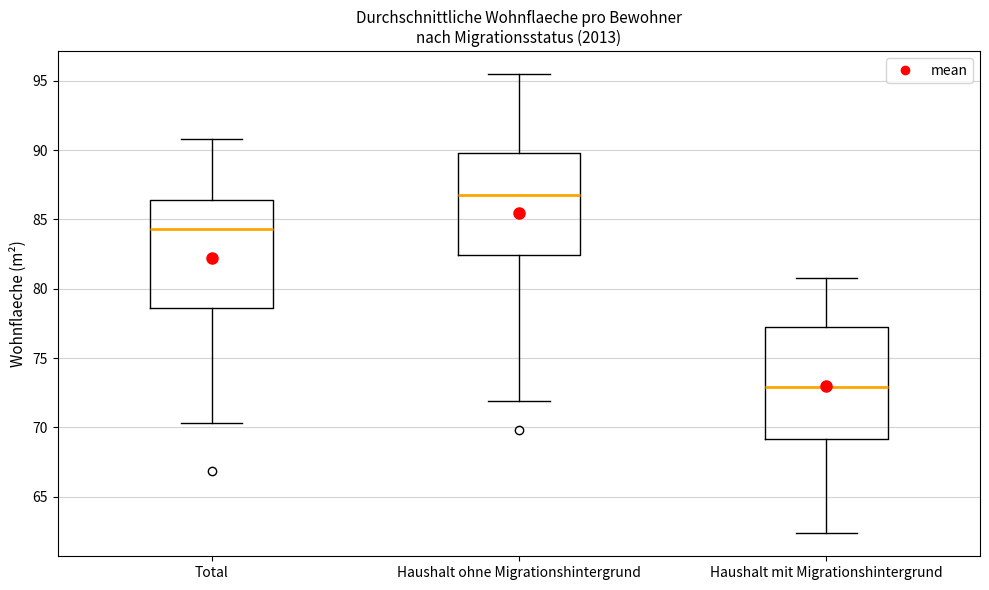

Reading left to right, read every box against the y-axis: the position of its median line, the range the box covers, and the ends of its whiskers. The values are not printed on the chart, so give them approximately, as read against the axis.

Total: median 84.5, box 78.5 to 86.5, whiskers 70.5 to 91.0
Haushalt ohne Migrationshintergrund: median 87.0, box 82.5 to 90.0, whiskers 72.0 to 95.5
Haushalt mit Migrationshintergrund: median 73.0, box 69.0 to 77.5, whiskers 62.5 to 81.0